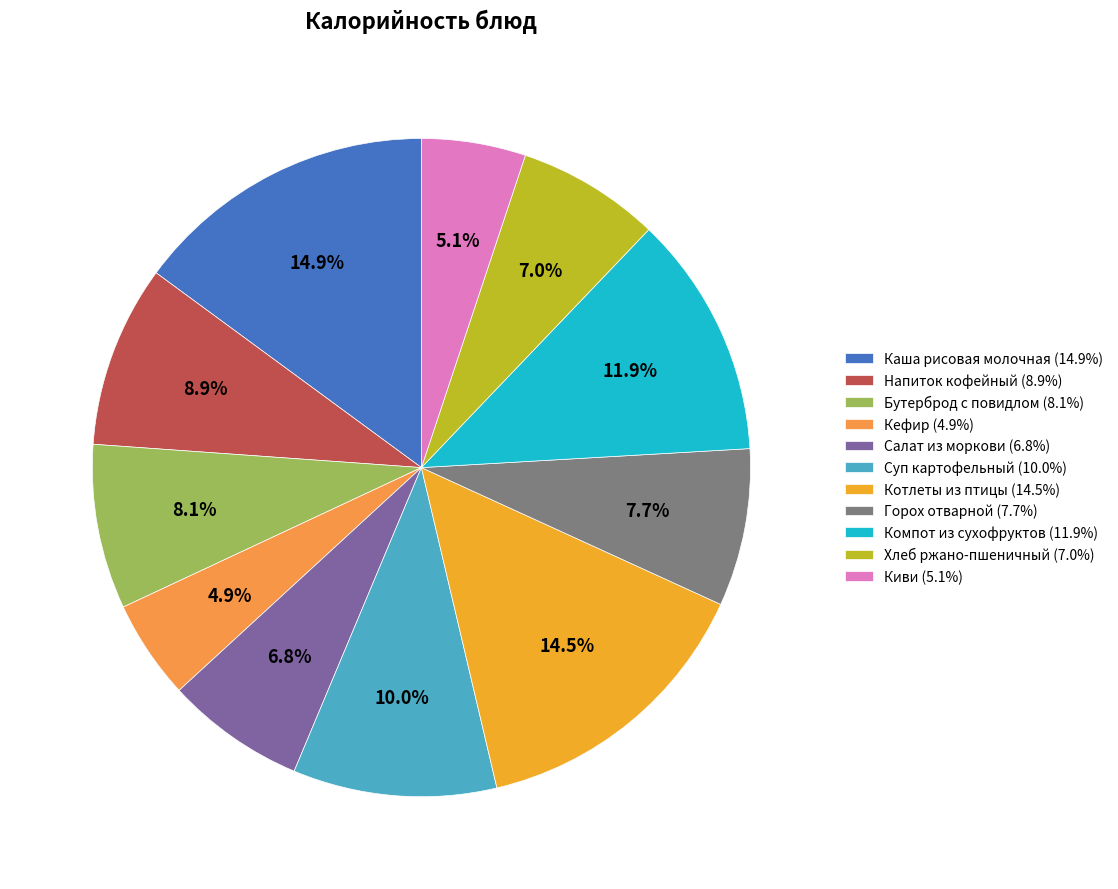

To the nearest percent, what is the difference between the Горох отварной and Котлеты из птицы slice percentages?

7%